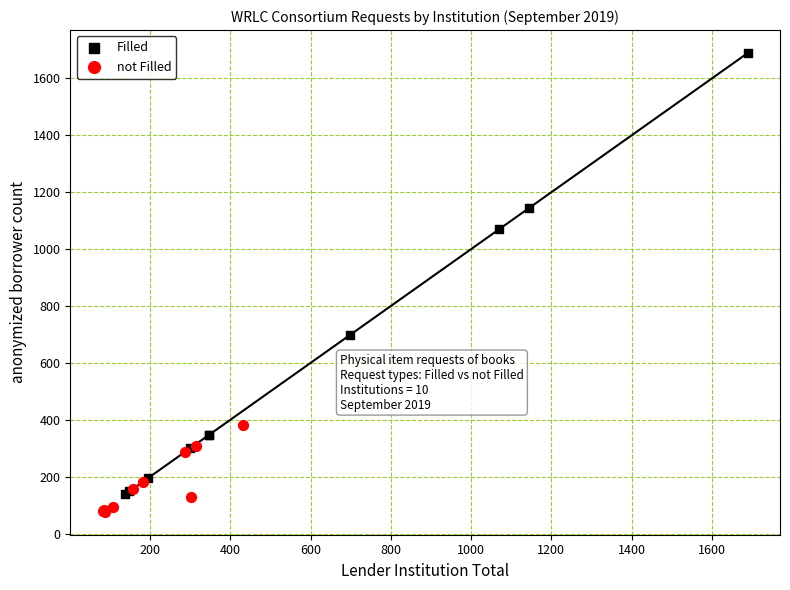

Which series contains the highest Y value?

Filled